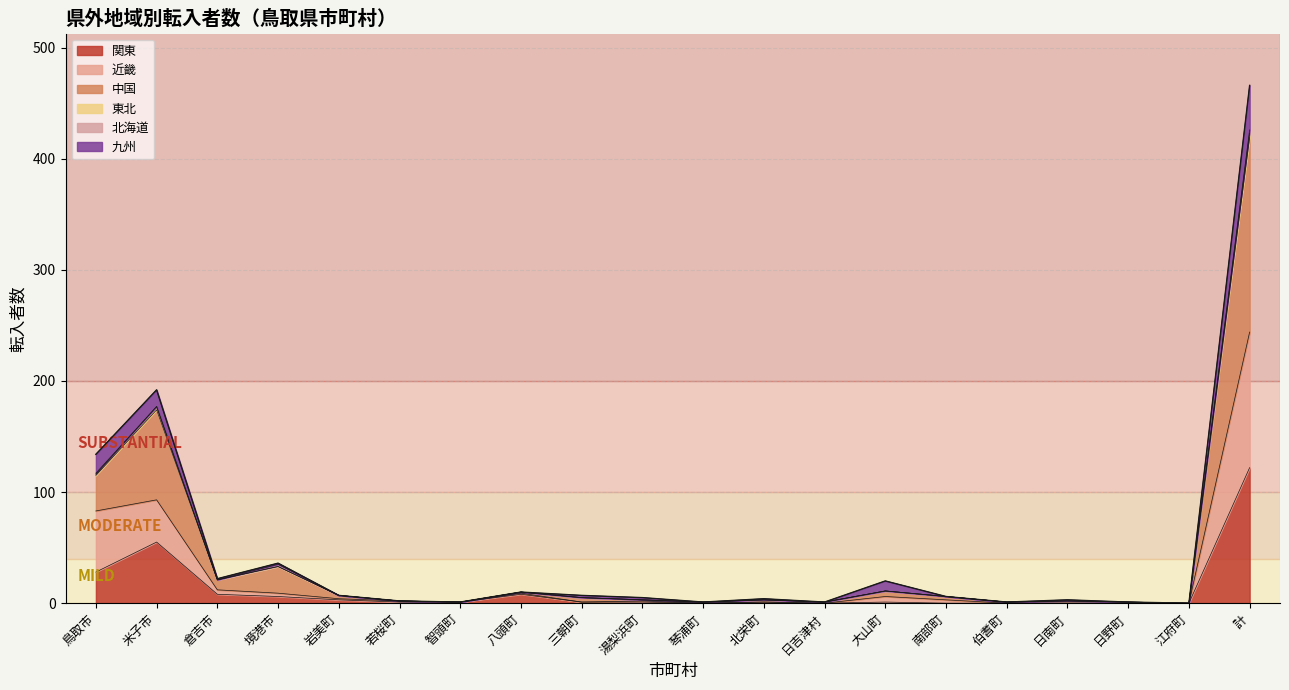

What is the label of the 20th point from the left?

計